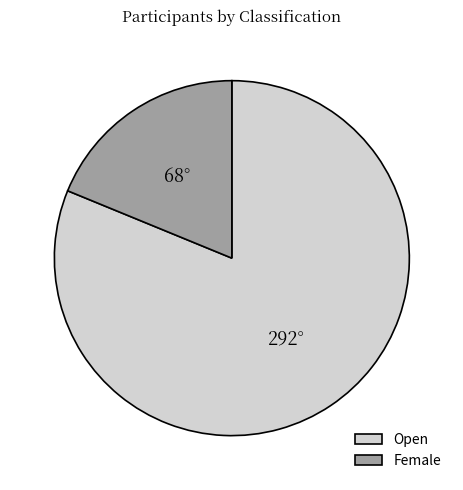

Does Female account for over 50% of the chart?

No